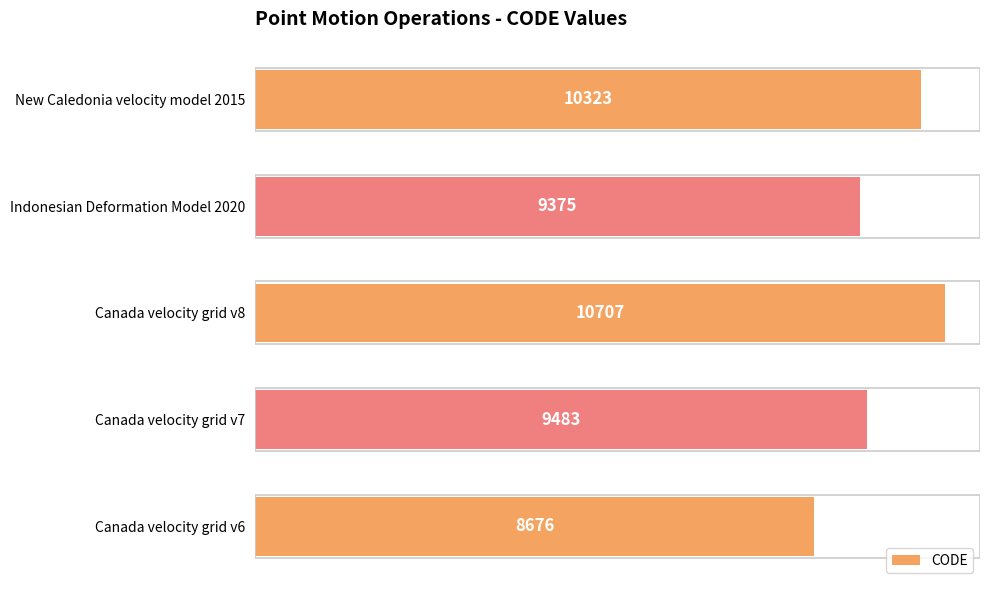

The chart shows a value of 10323 at New Caledonia velocity model 2015. True or false?

True